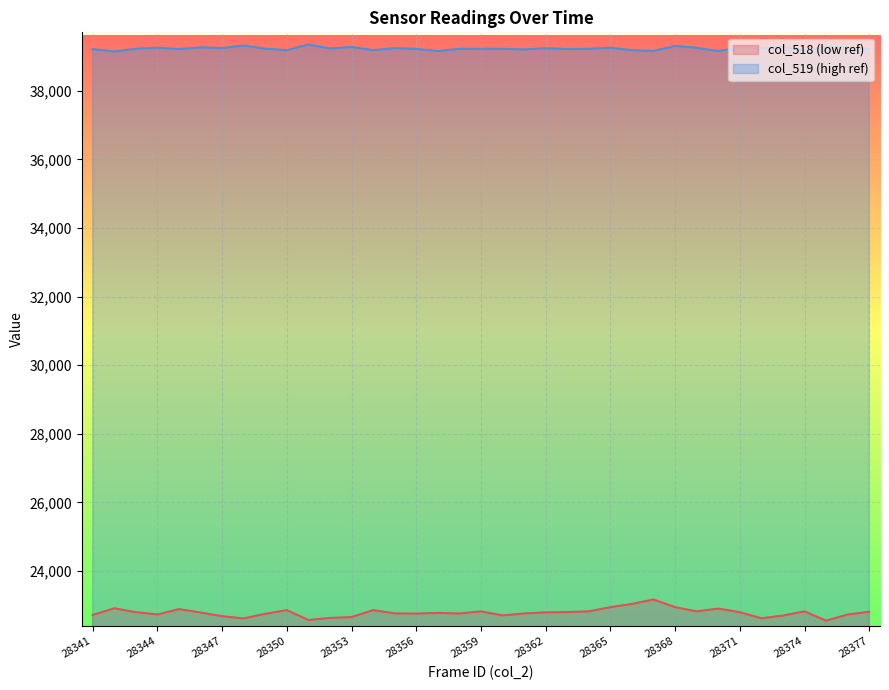

What is the spread (max minus min) of values at 28353?

16614